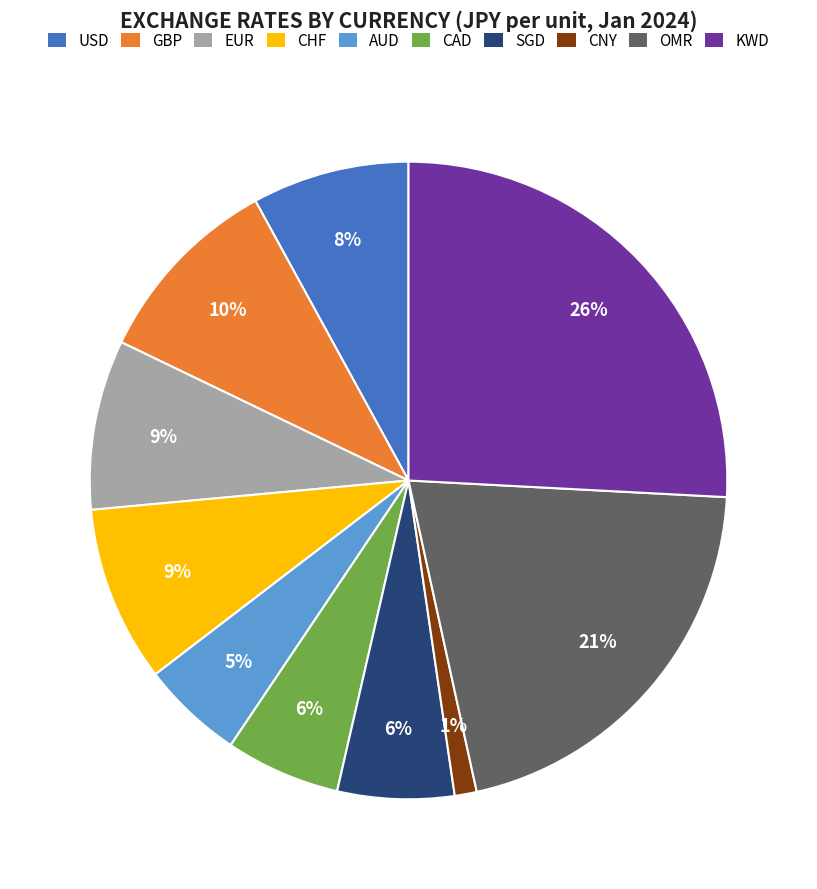

Is there a majority slice in this chart?

No